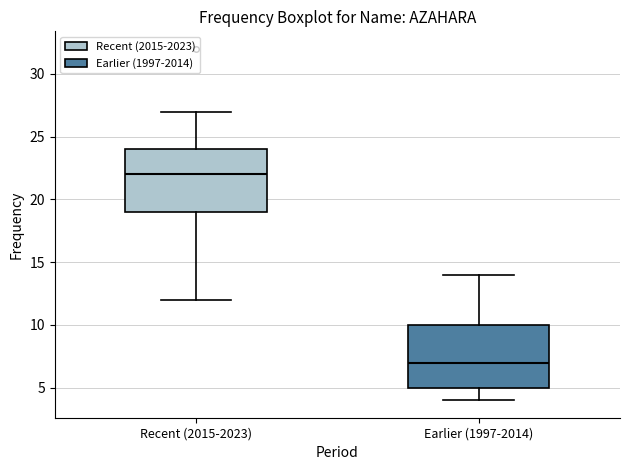

Which box's median line is the lowest?

Earlier (1997-2014)